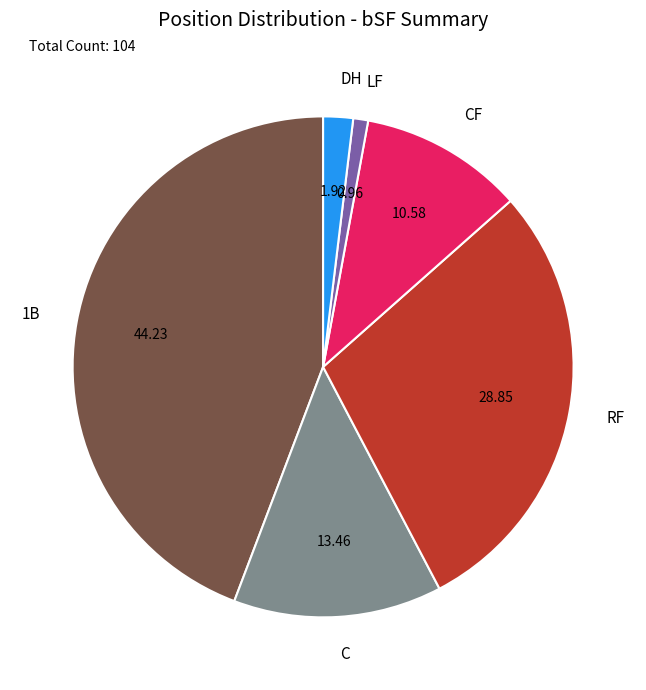

Between DH and C, which is larger?

C